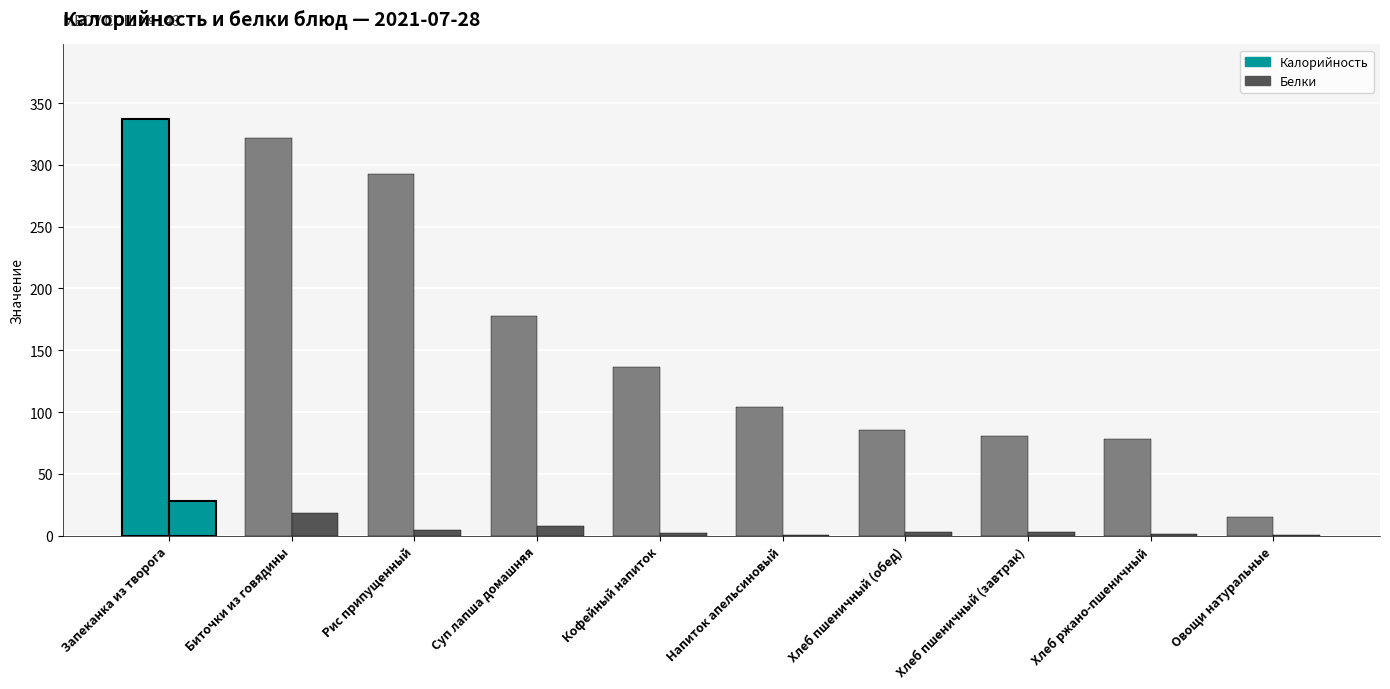

Count the number of data series in this chart.

2